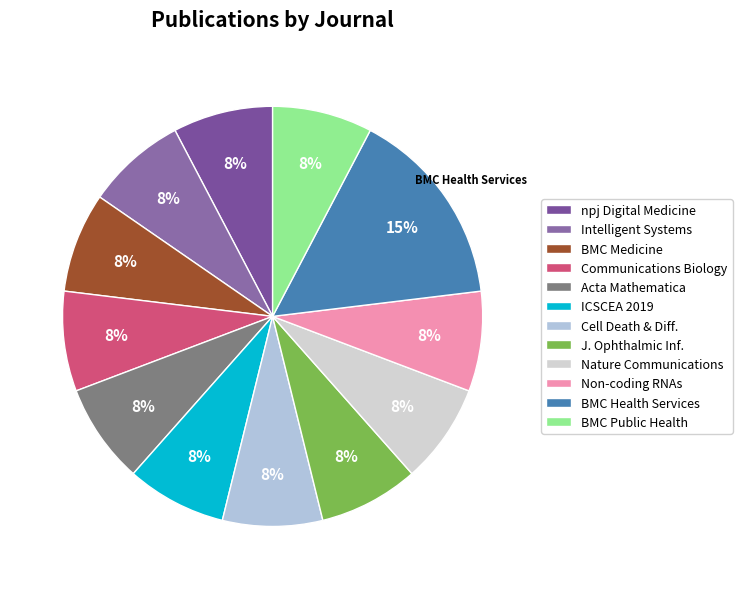

Does any single category account for the majority?

No